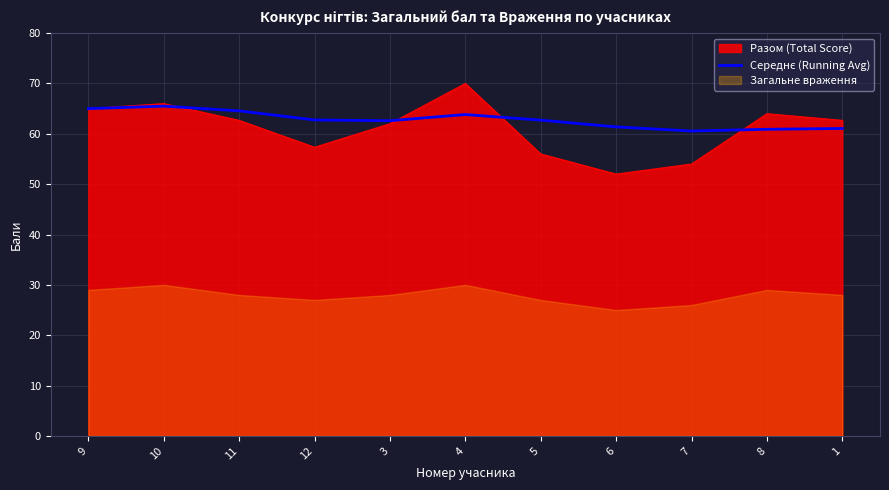

Which category has the highest value in the Разом (Total Score) series?

4